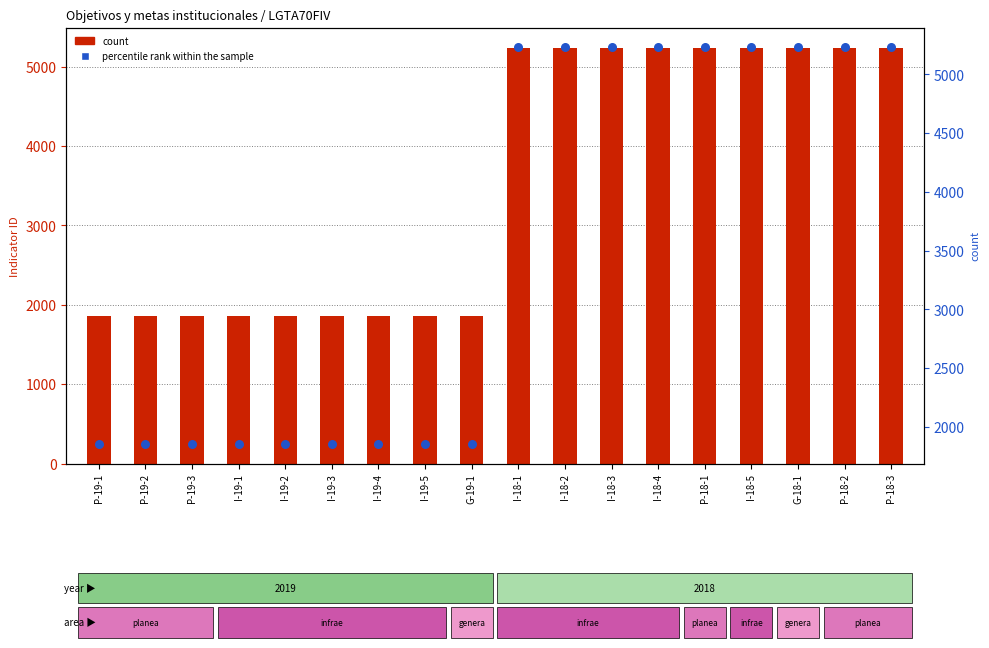

Which series contains the lowest Y value?

count